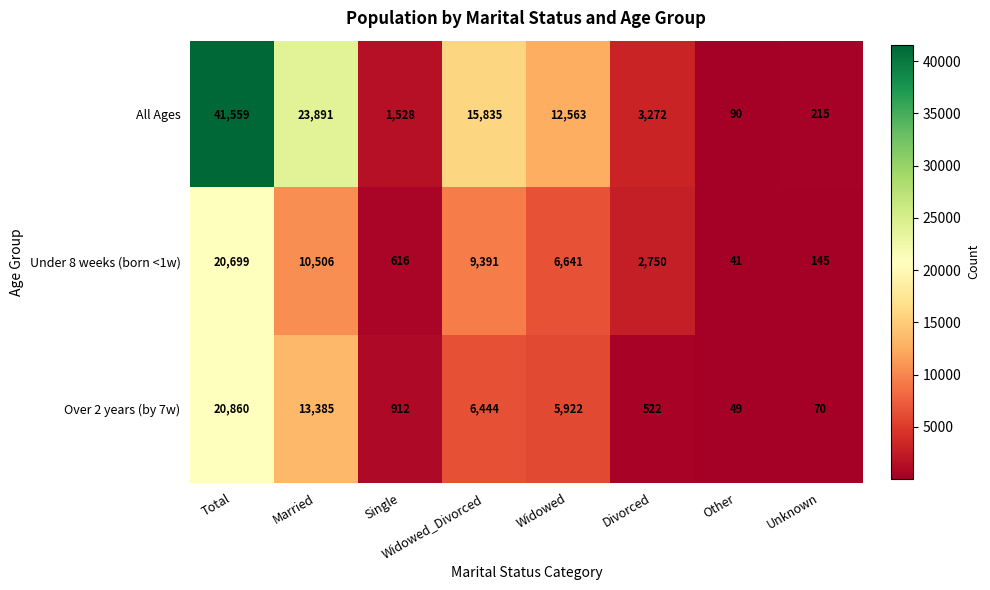

How many categories are shown in the chart?

8